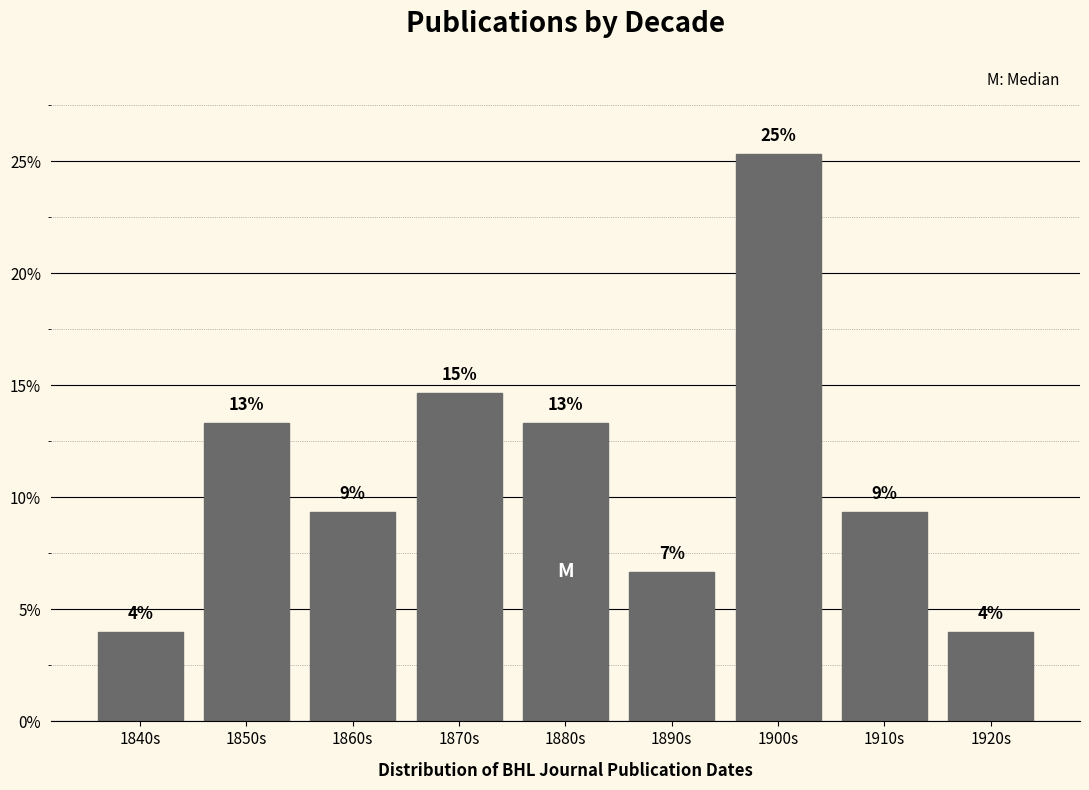

Does the chart contain any negative values?

No